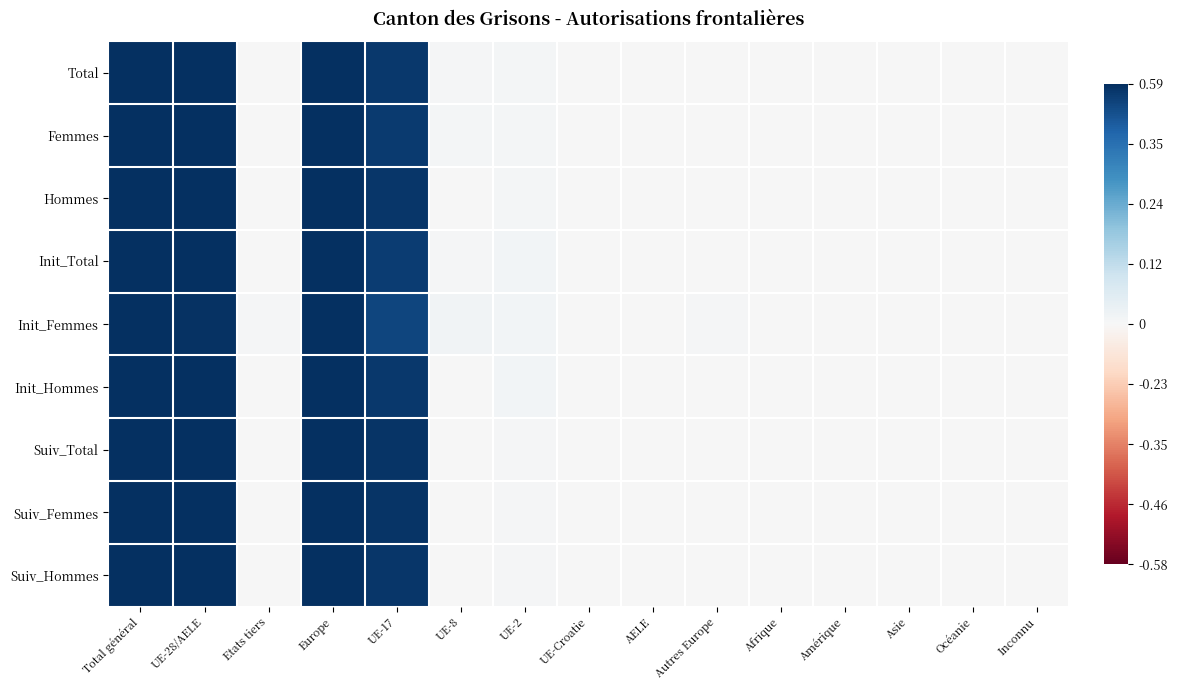

What is the greatest value displayed?

1.0